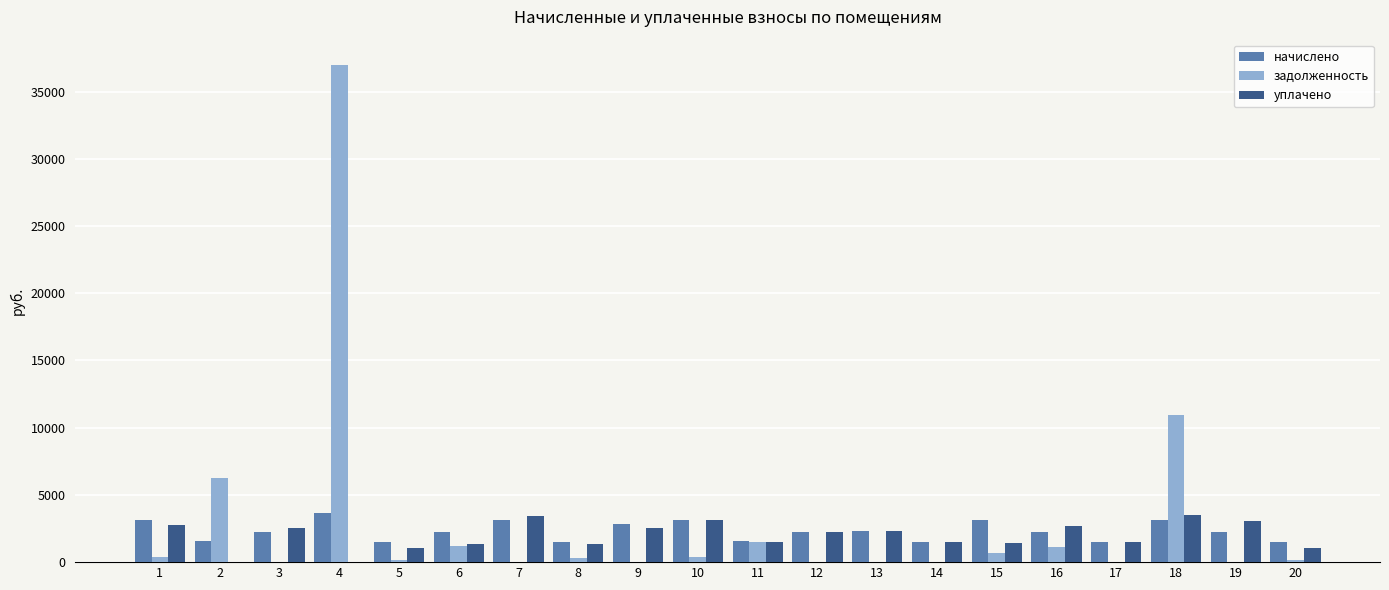

The value of задолженность at 16 is 1122.5. True or false?

True